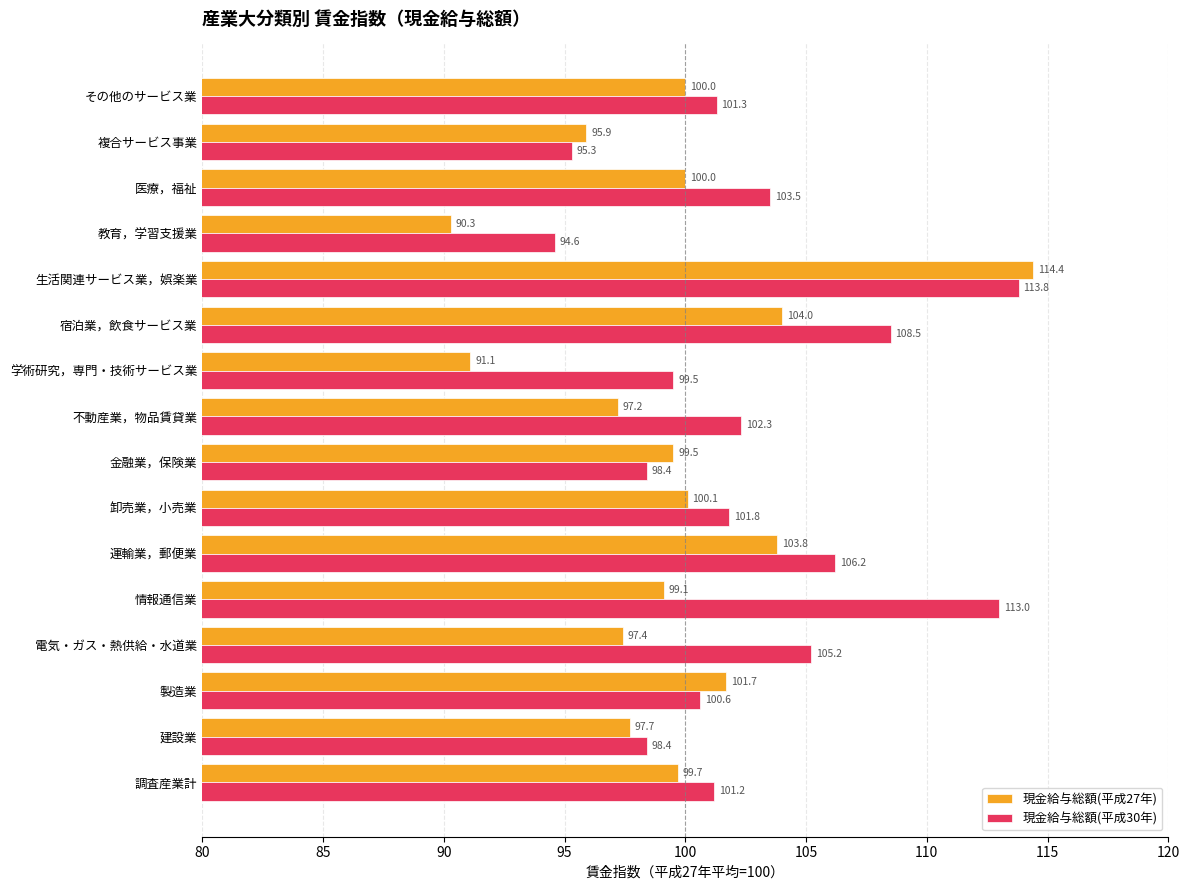

List the series in order of their peak value, lowest first.

現金給与総額(平成30年), 現金給与総額(平成27年)